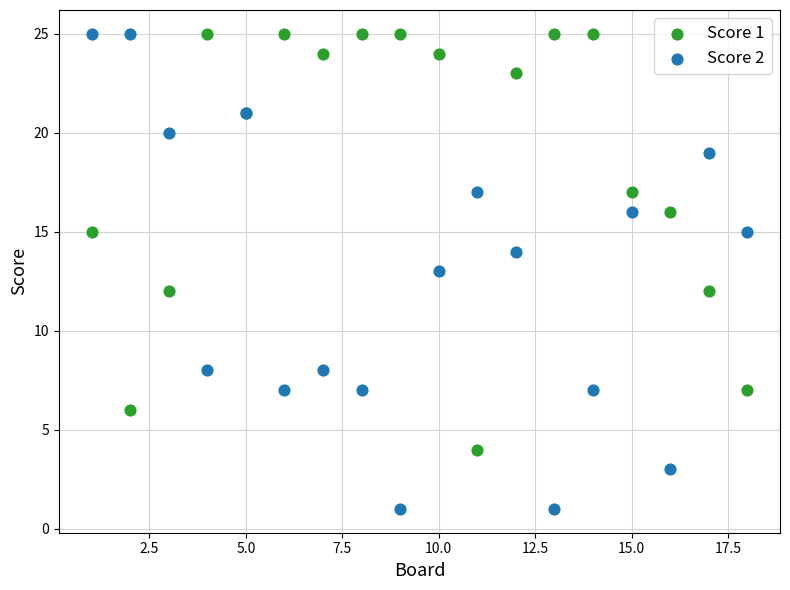

Which series reaches the minimum Y coordinate?

Score 2